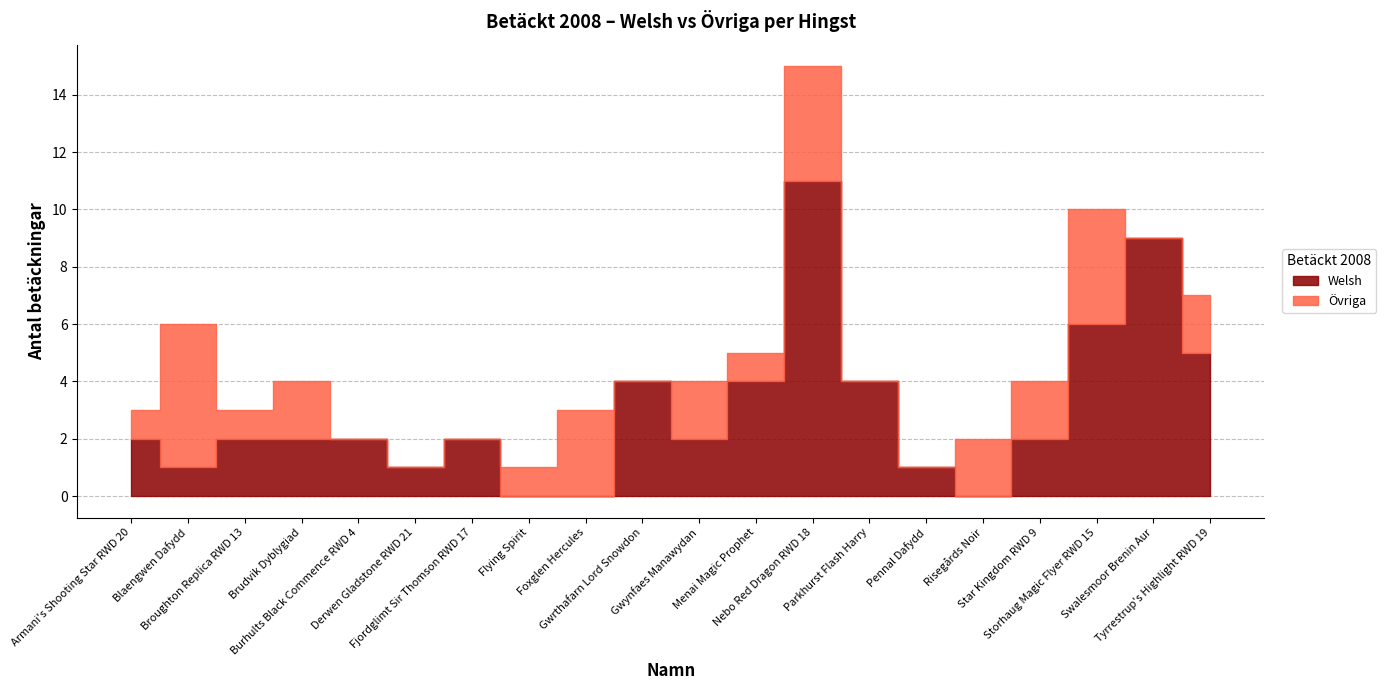

What position from the right is Pennal Dafydd?

6